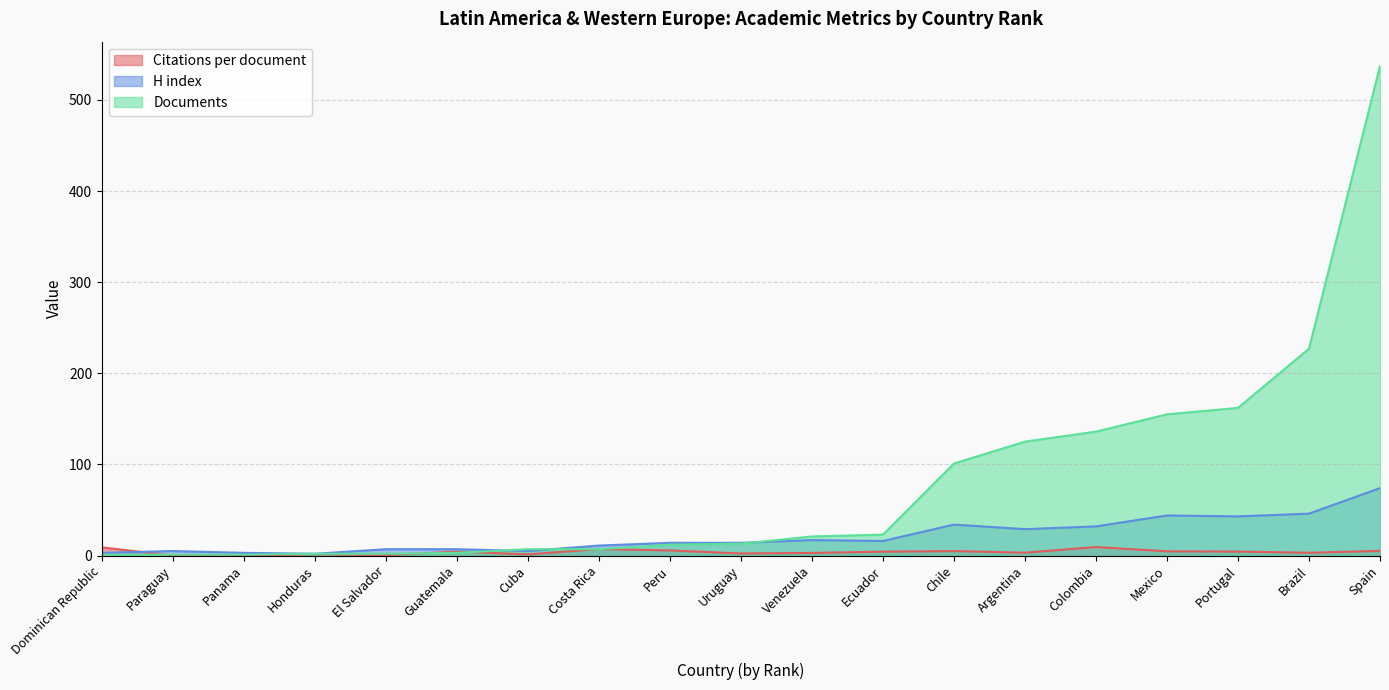

What are all the series names shown in the legend?

Citations per document, H index, Documents